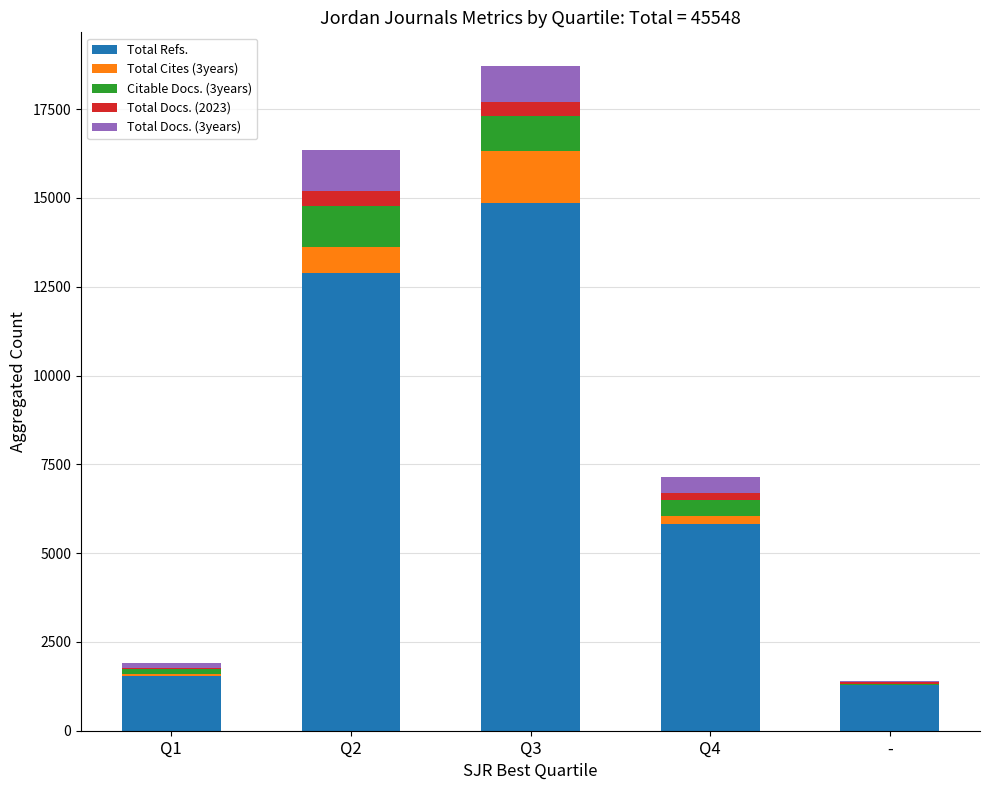

Reading left to right, list the values for the Total Refs. series.

Q1=1542	Q2=12891	Q3=14851	Q4=5813	-=1286